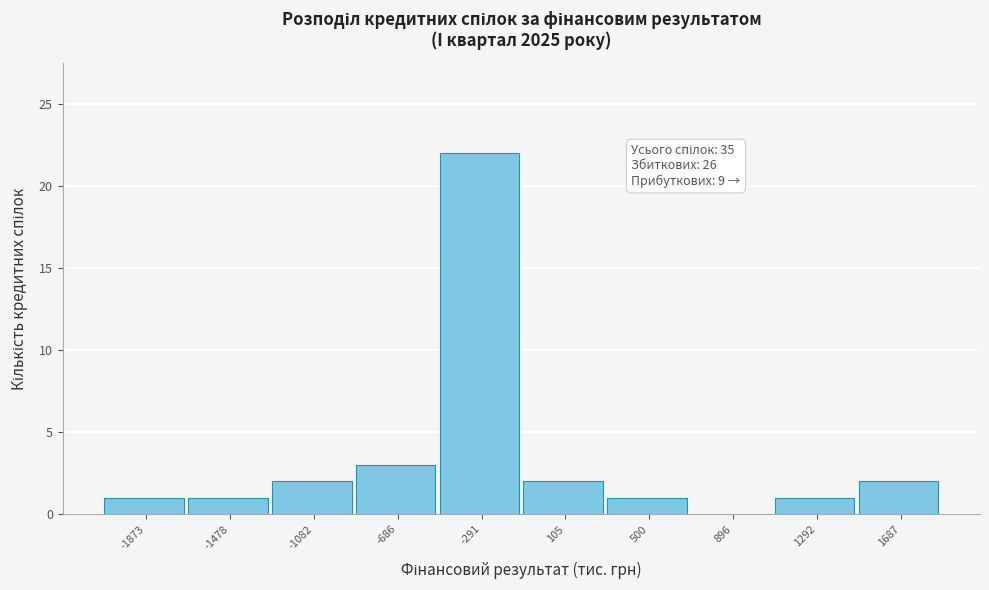

Reading left to right, extract all data points from this chart.

-1873=1	-1478=1	-1082=2	-686=3	-291=22	105=2	500=1	896=0	1292=1	1687=2